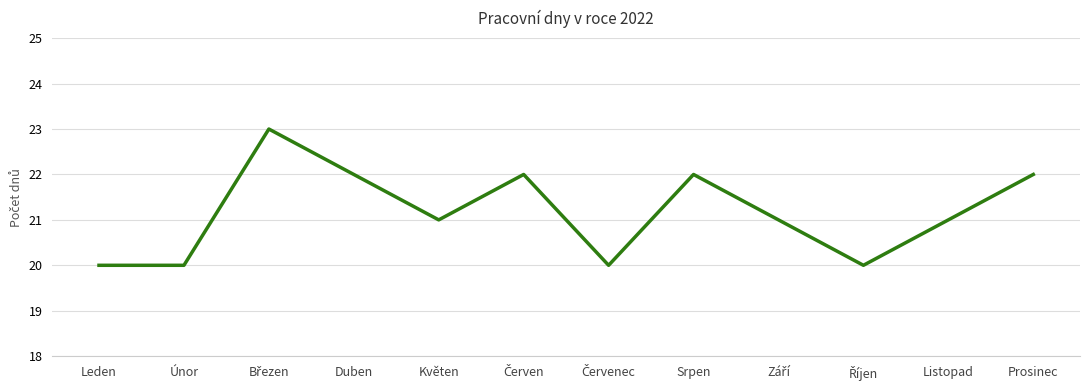

Is it true that the value at Duben is 34?

False